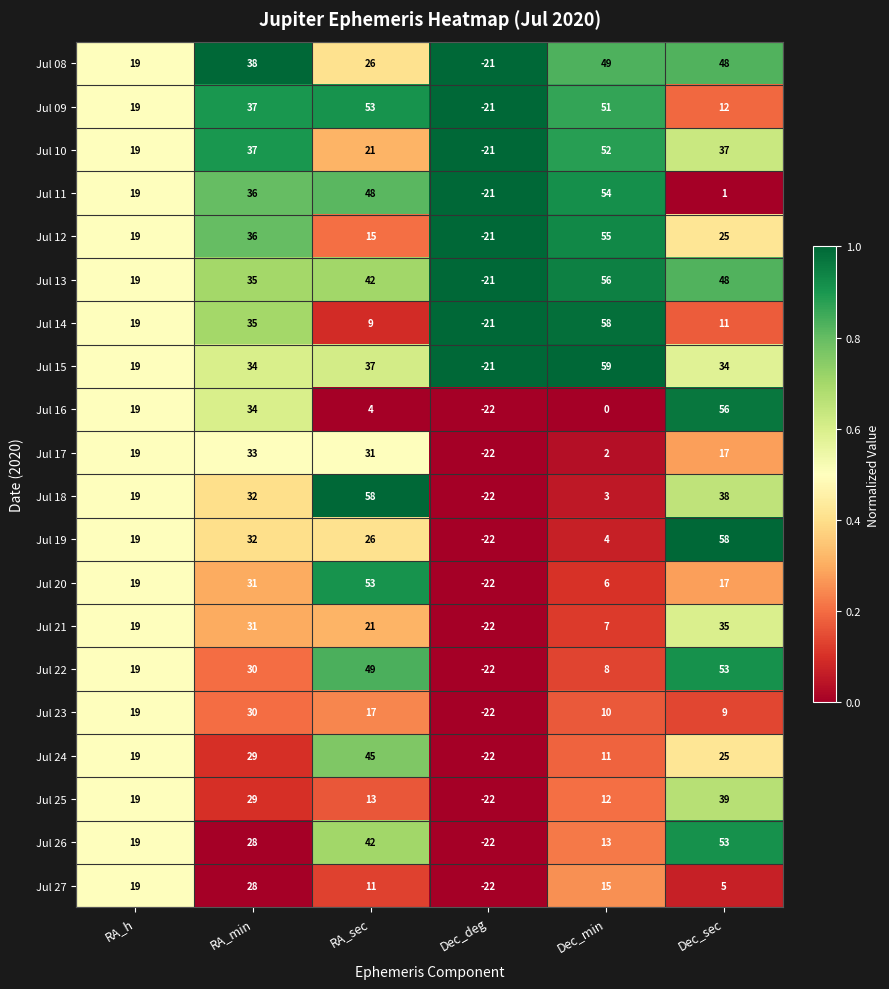

What is the total value across all series at RA_sec?

621